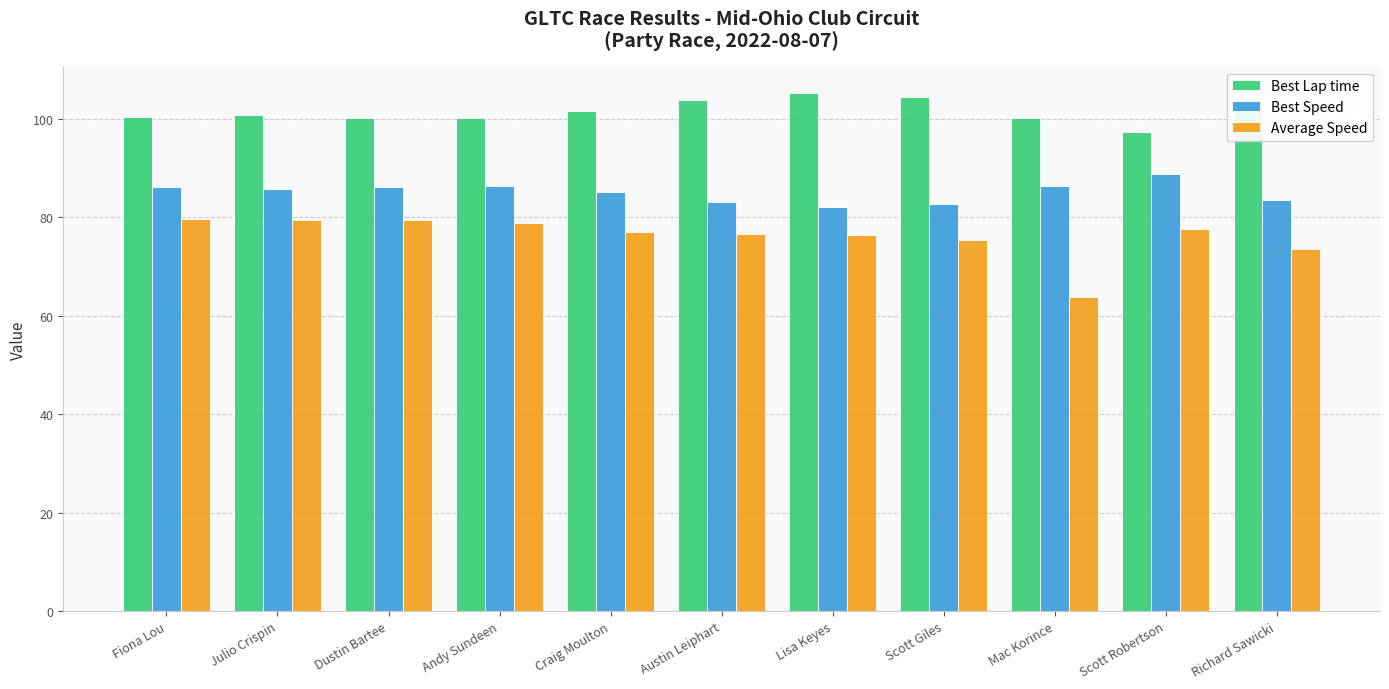

Read the Best Speed value at Austin Leiphart.

83.2